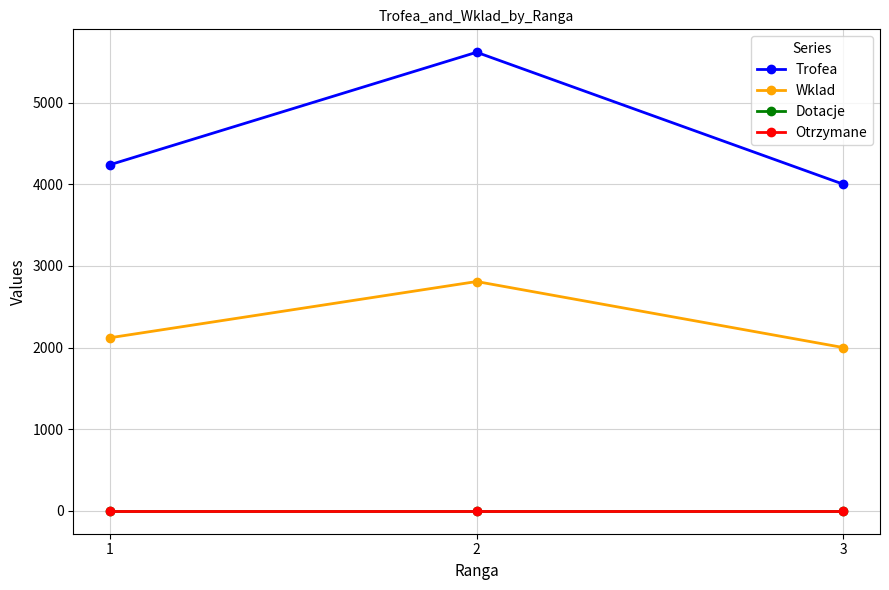

What is the spread (max minus min) of values at 1?

4240